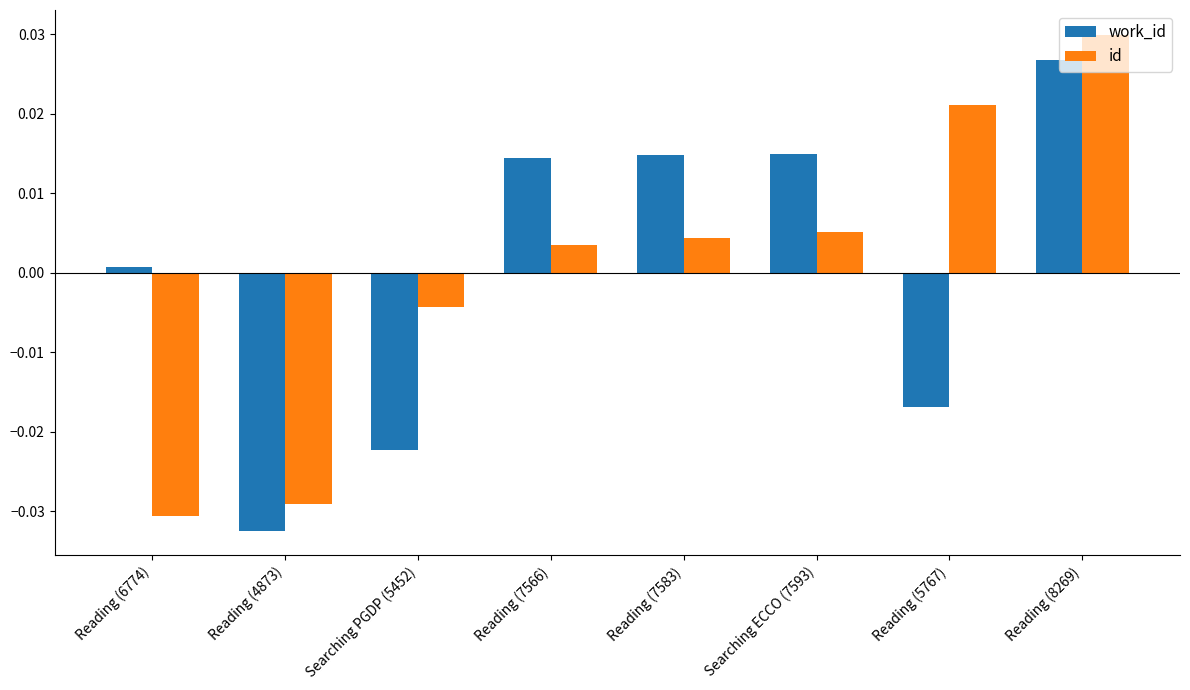

How many groups of bars are there?

8